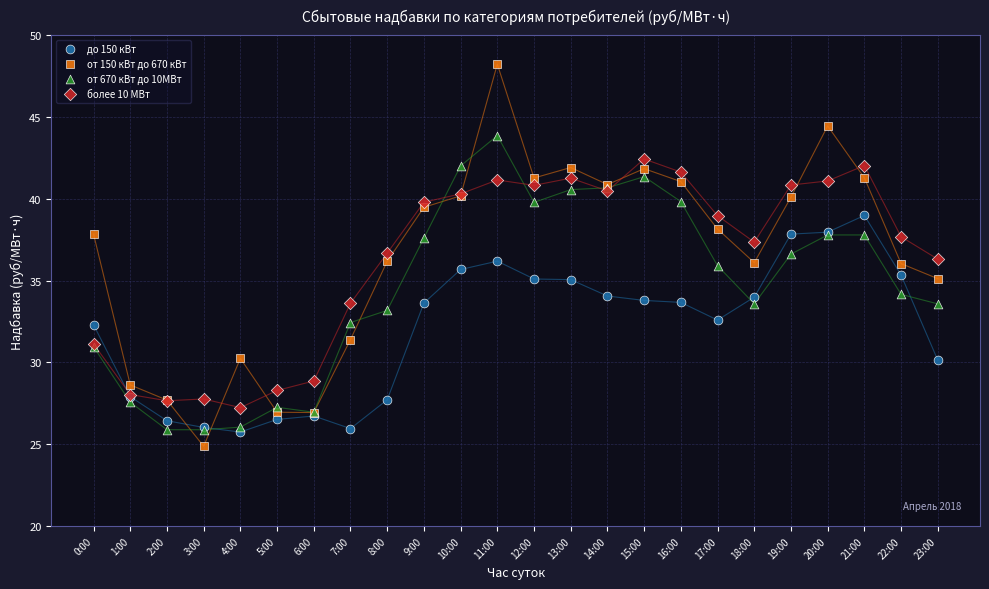

Which series reaches the maximum Y coordinate?

от 150 кВт до 670 кВт